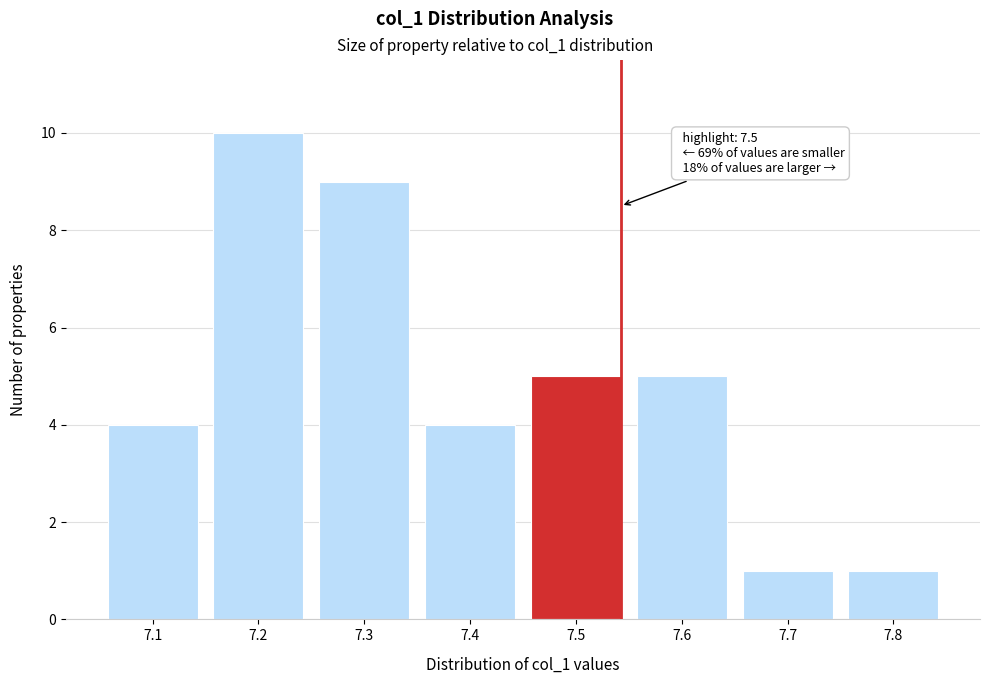

Reading right to left, transcribe all the data shown in this chart.

7.8=1	7.7=1	7.6=5	7.5=5	7.4=4	7.3=9	7.2=10	7.1=4